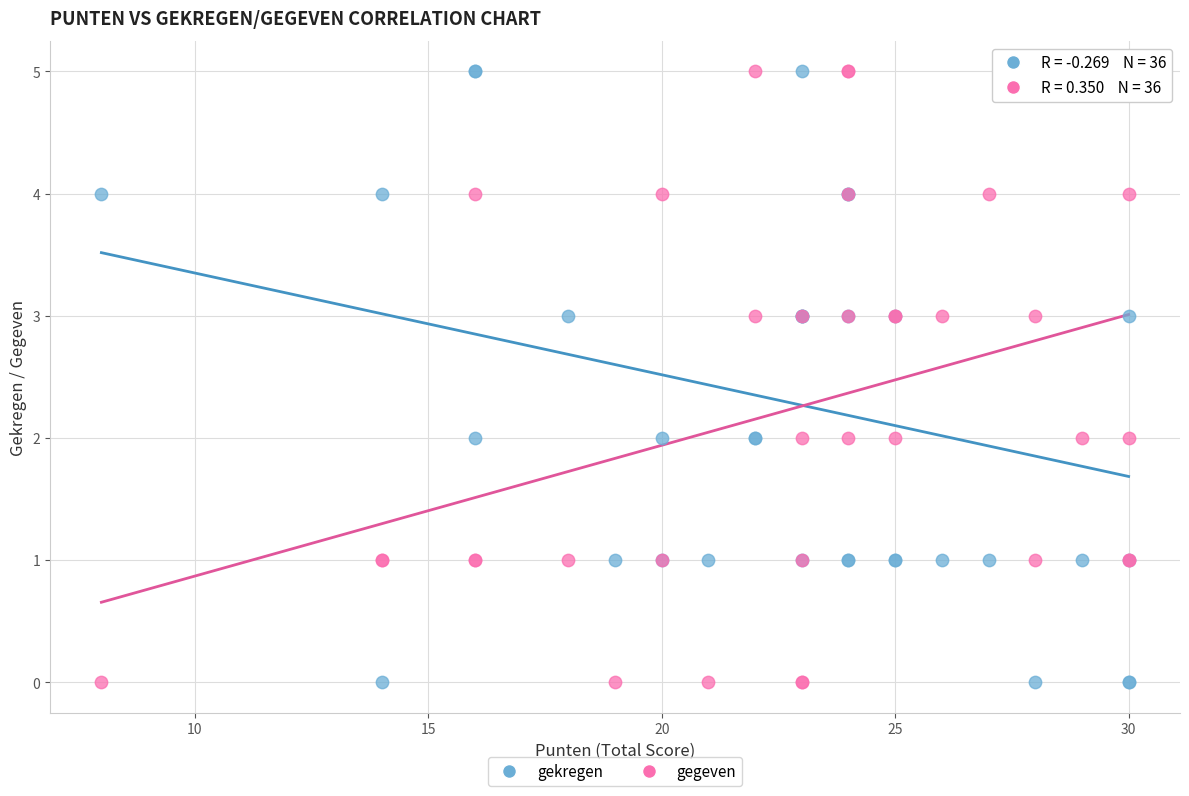

What are all the series names shown in the legend?

gekregen, gegeven